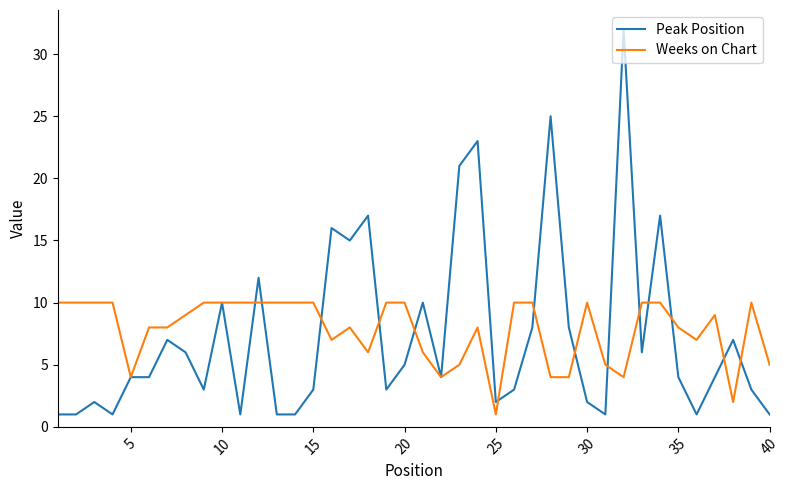

What is the difference between the maximum and minimum values in the Weeks on Chart series?

9